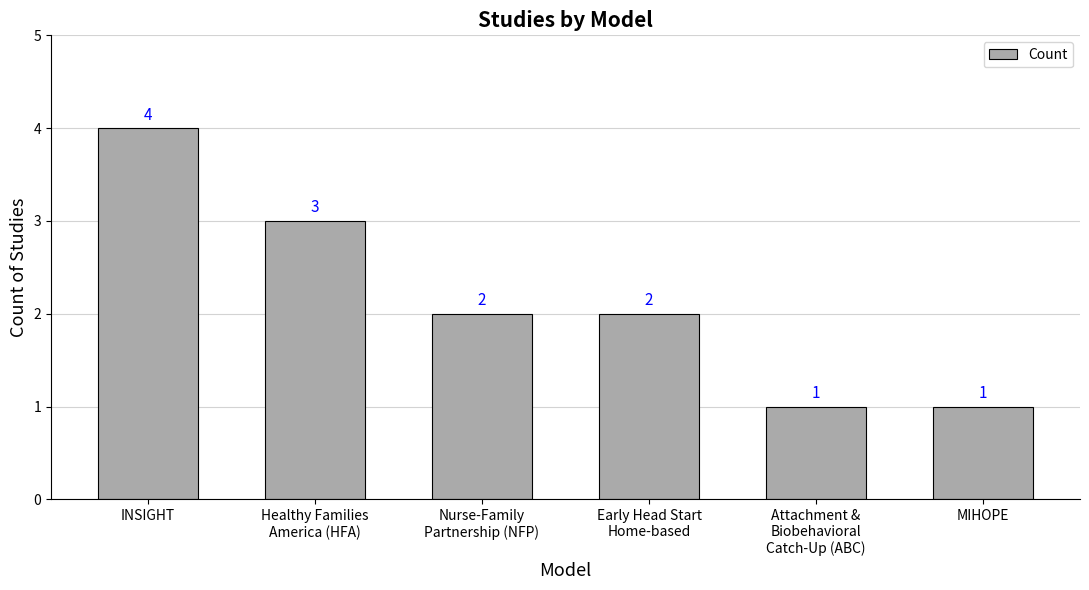

Reading right to left, extract all data points from this chart.

MIHOPE=1	Attachment &
Biobehavioral
Catch-Up (ABC)=1	Early Head Start
Home-based=2	Nurse-Family
Partnership (NFP)=2	Healthy Families
America (HFA)=3	INSIGHT=4